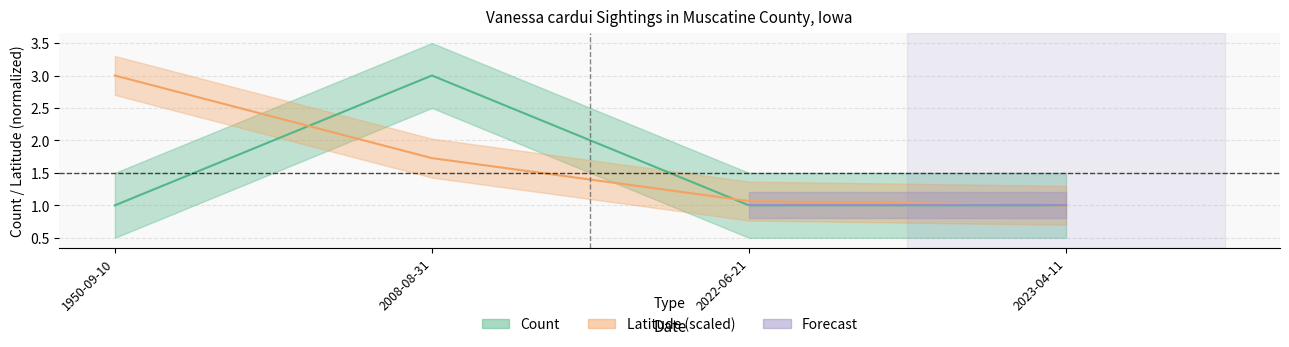

How many intersections are there between Latitude and Count?

2